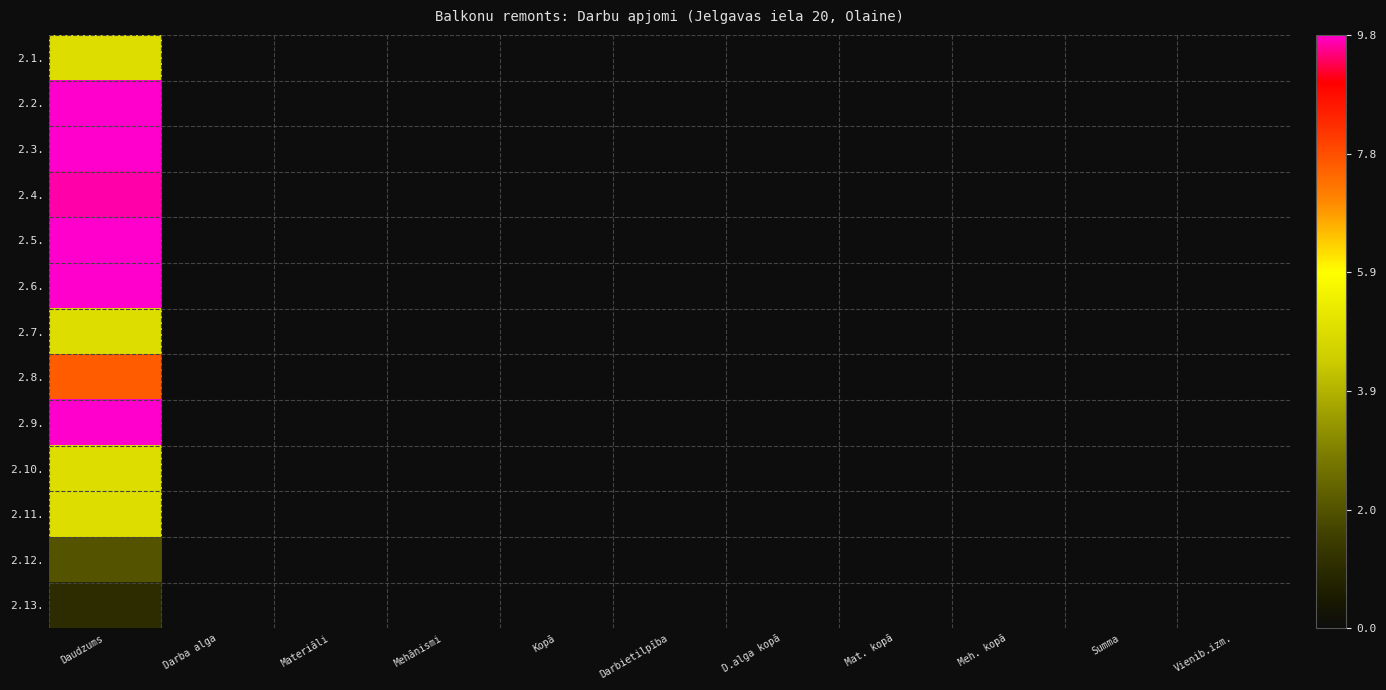

Between Vienib.izm. and Daudzums, which is larger?

Daudzums